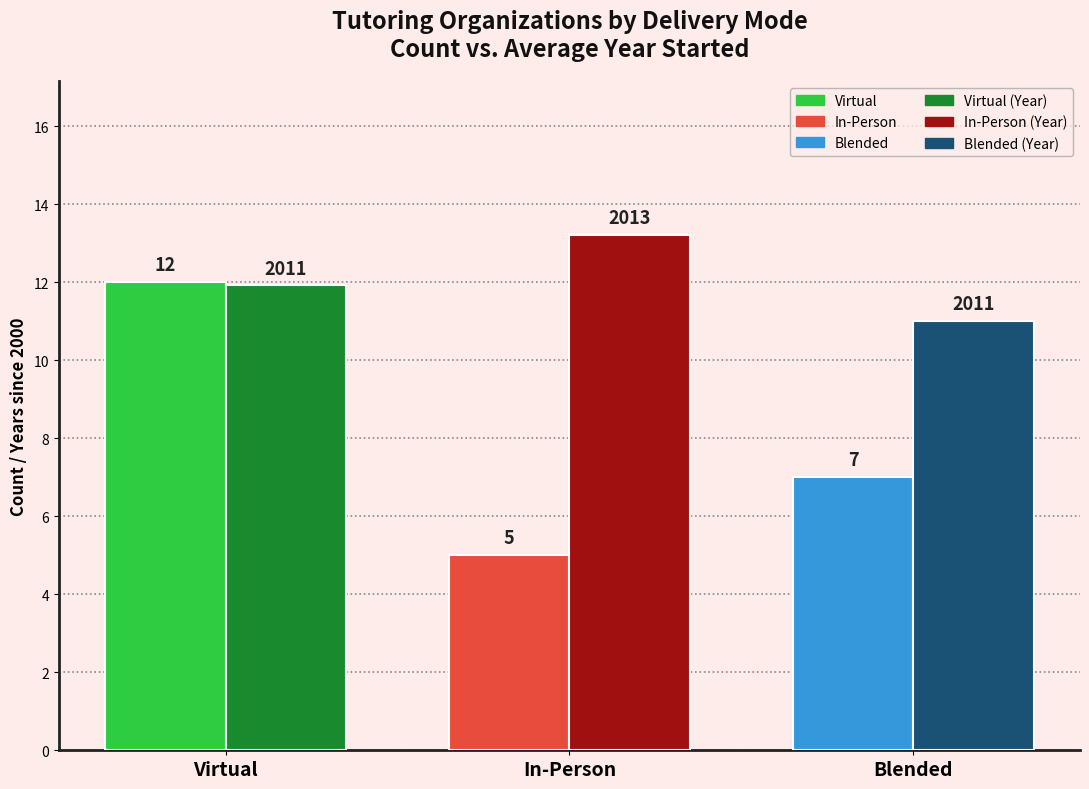

What is the difference between the highest and lowest values at Blended?

4.0